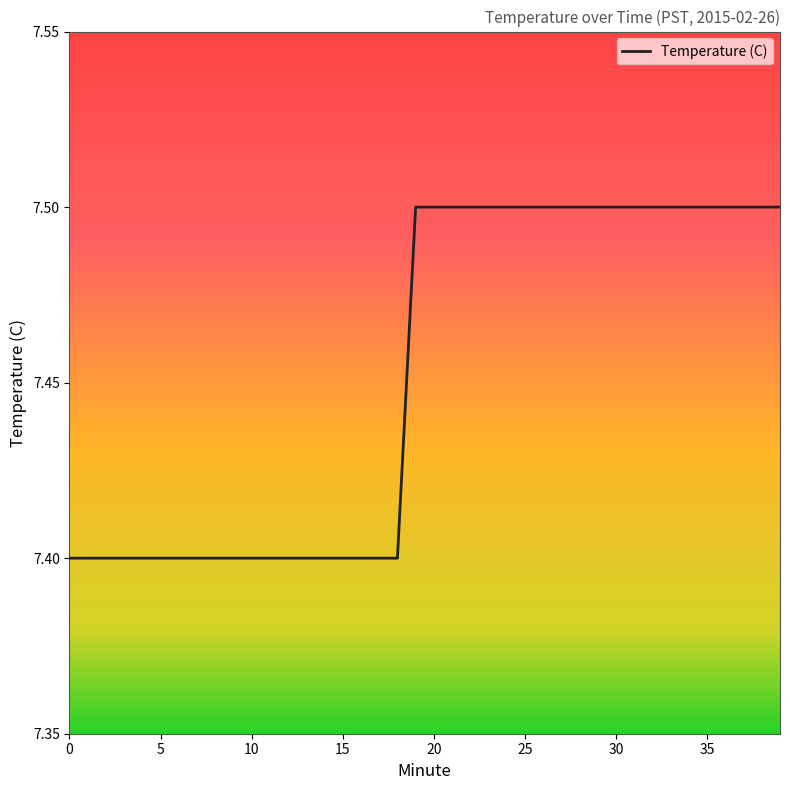

What is the smallest value displayed?

7.4